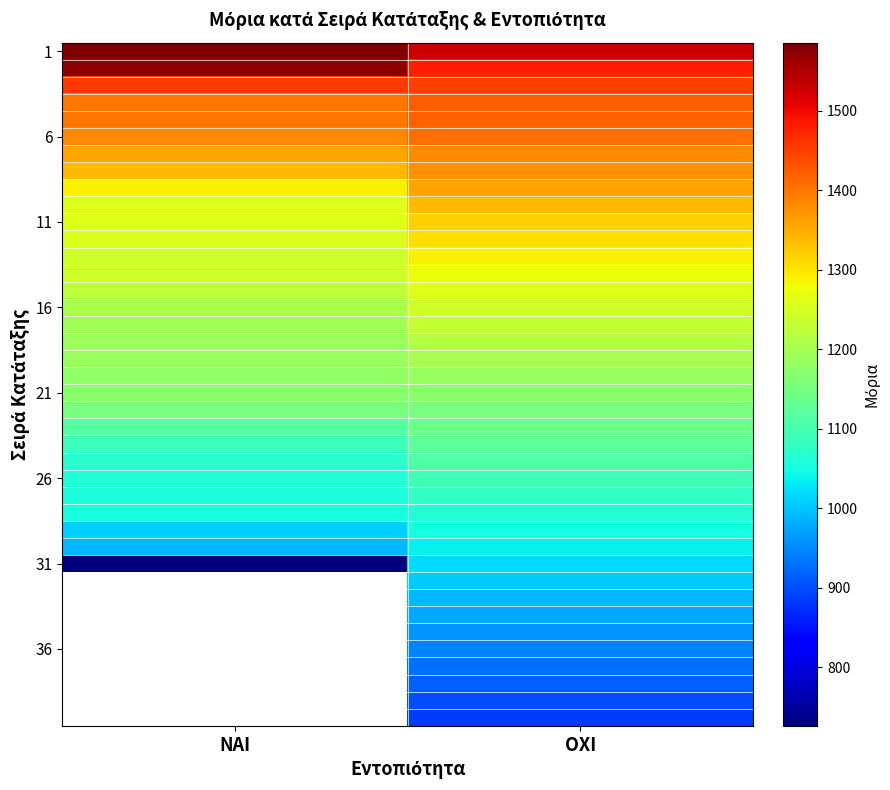

At which category is the sum across all series the highest?

ΟΧΙ